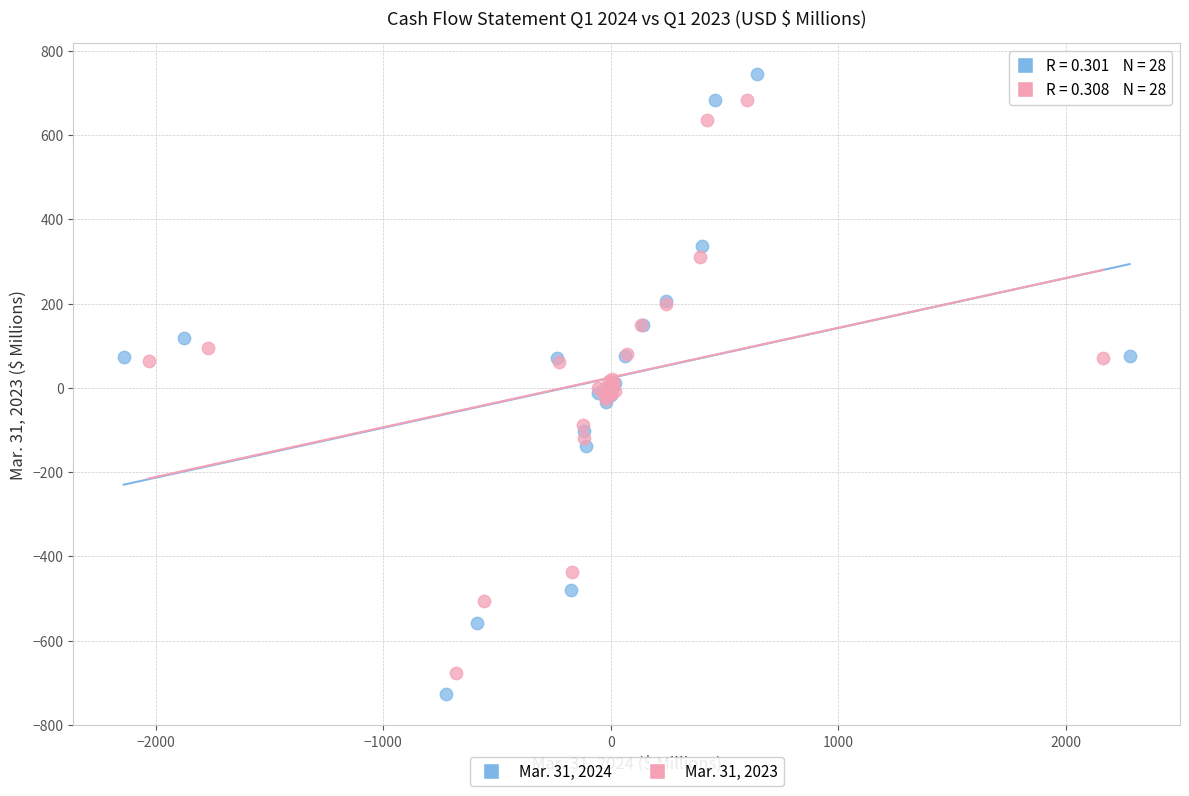

Which series reaches the maximum Y coordinate?

Mar. 31, 2024